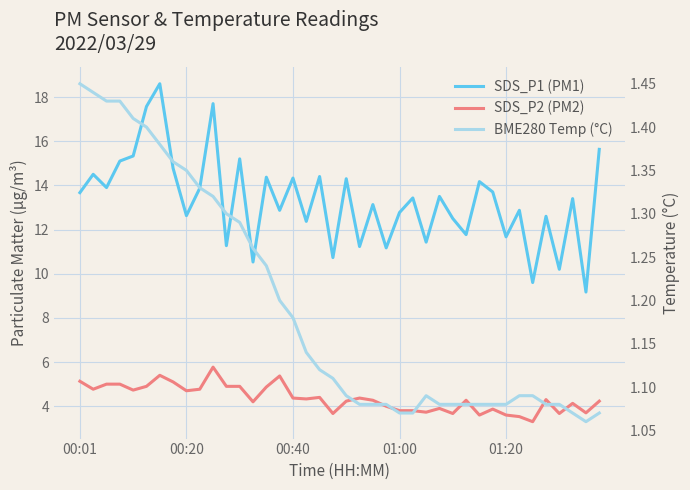

The BME280 Temp (°C) series shows 1.1 at 28. True or false?

True